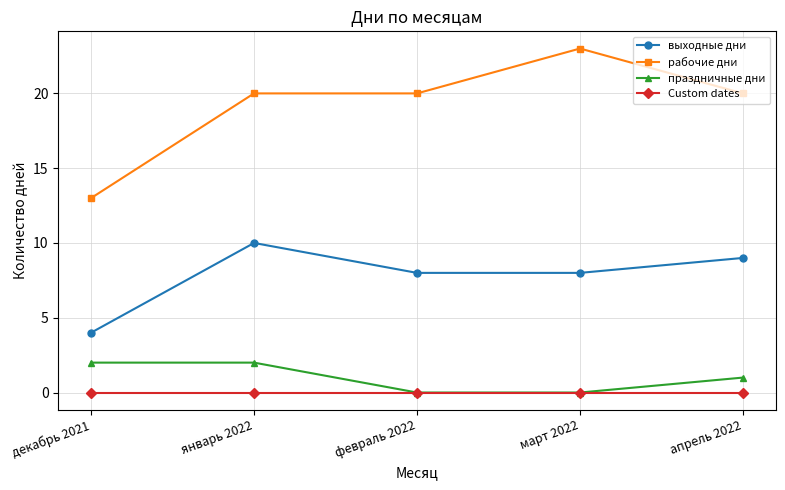

Read the выходные дни value at март 2022.

8